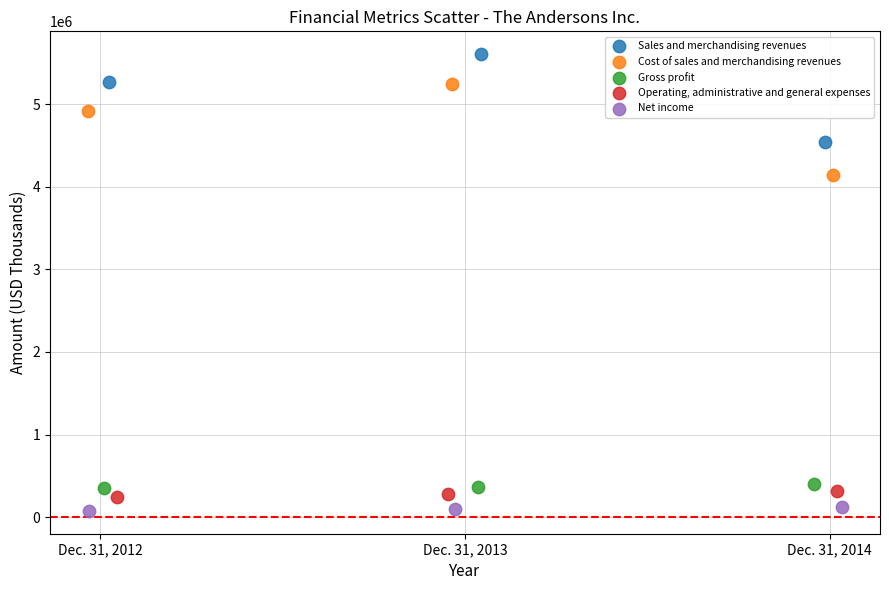

What are all the series names shown in the legend?

Sales and merchandising revenues, Cost of sales and merchandising revenues, Gross profit, Operating, administrative and general expenses, Net income